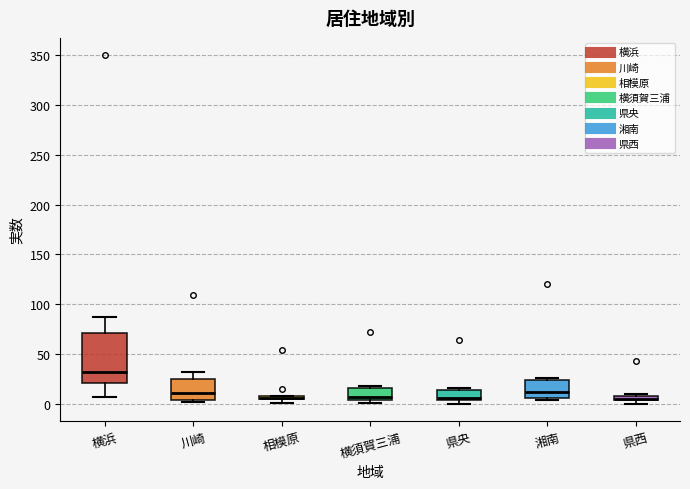

Which box's median line is the highest?

横浜